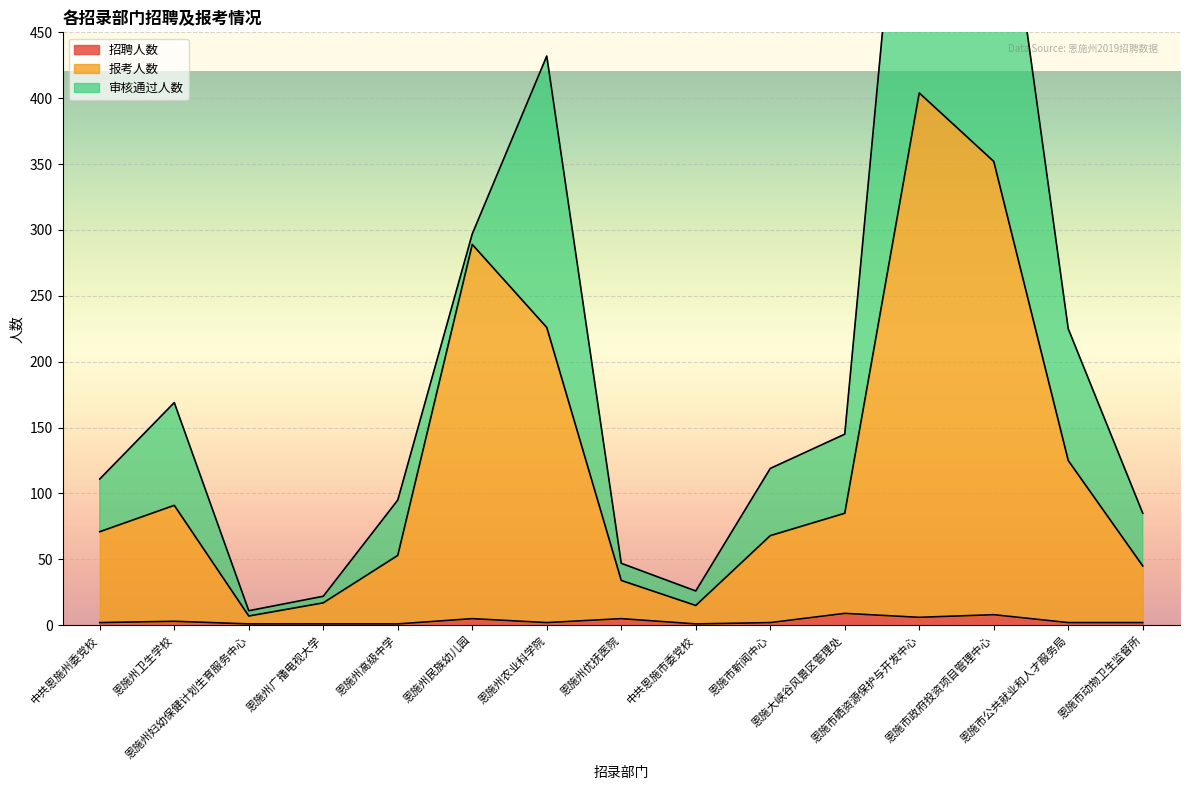

Where is 招聘人数 nearest to the value 5?

恩施州民族幼儿园